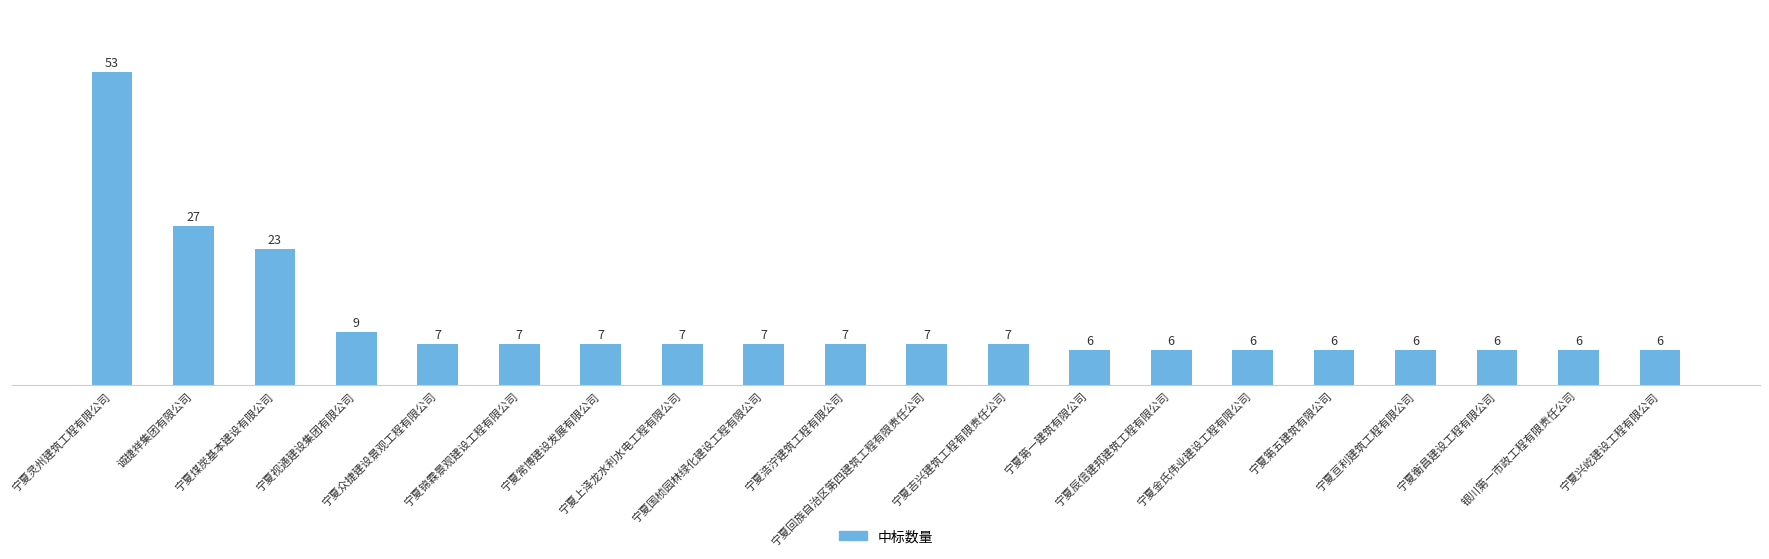

What is the value of the 5th bar from the left?

7